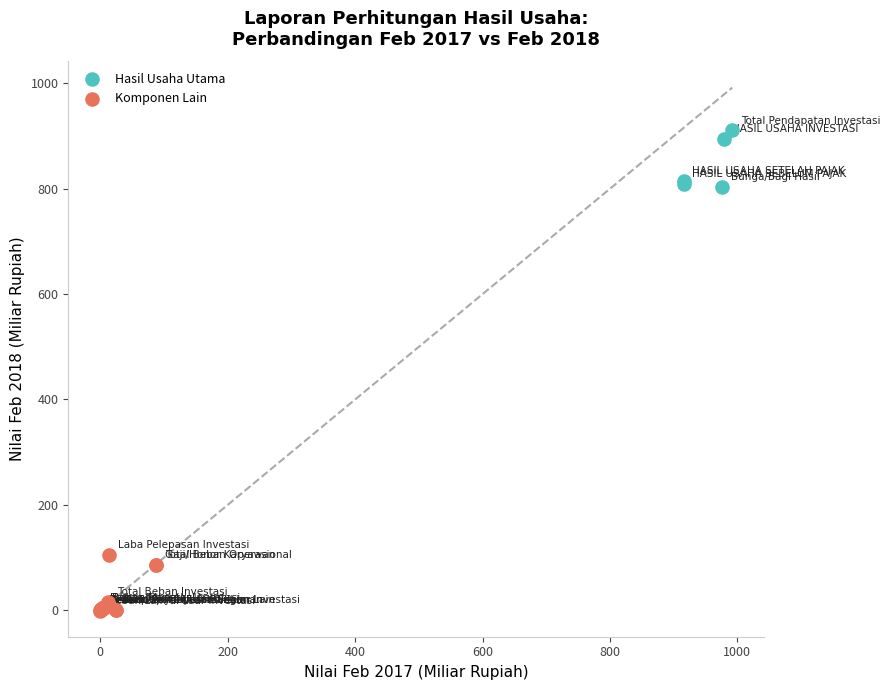

Which series contains the lowest Y value?

Komponen Lain